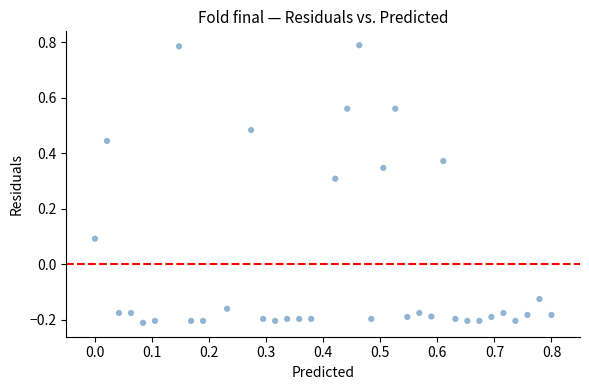

How many points are shown in the scatter plot?

35